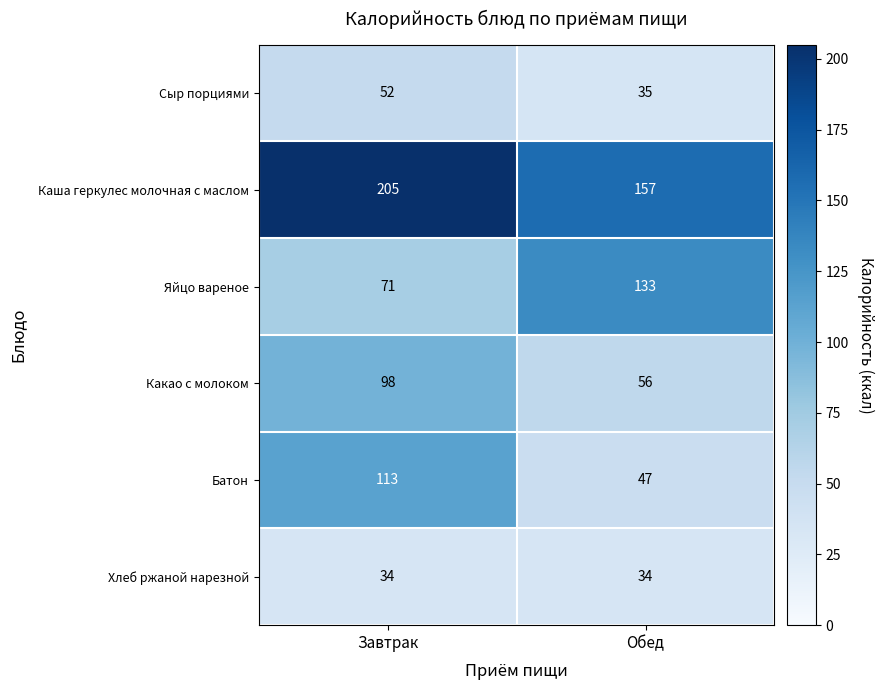

What value does the Батон series have at Обед, to the nearest 10?

50